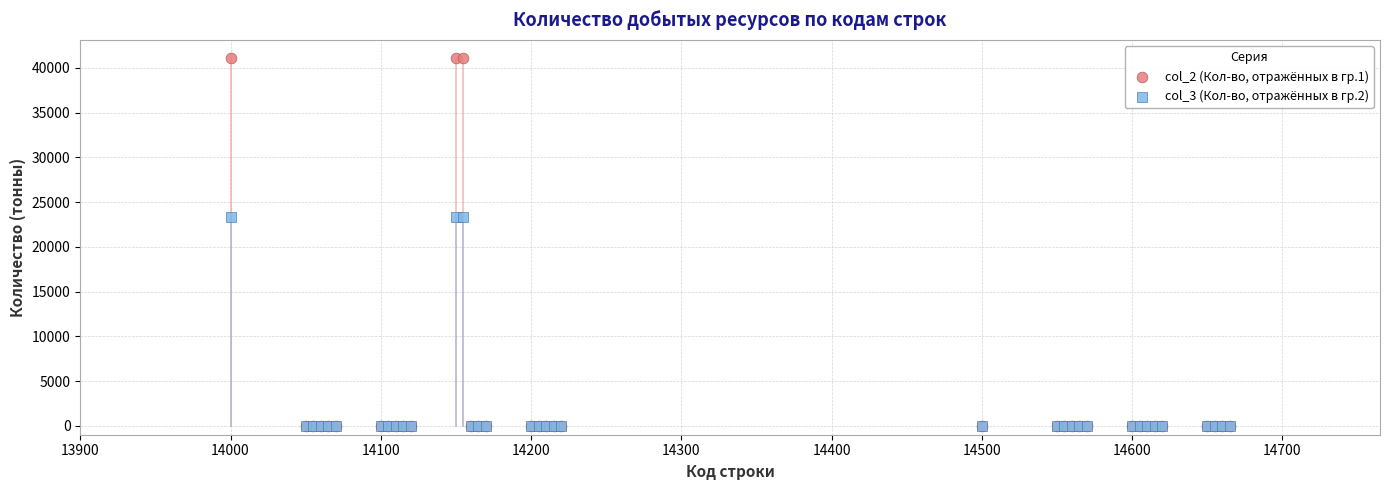

What are all the series names shown in the legend?

col_2 (Кол-во, отражённых в гр.1), col_3 (Кол-во, отражённых в гр.2)